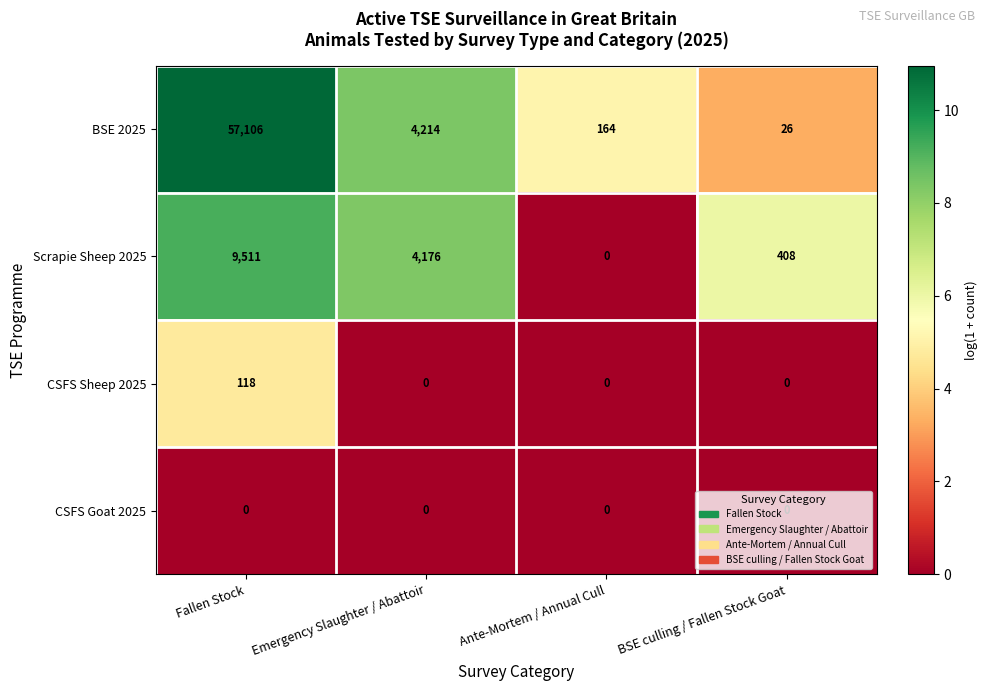

Which series has the largest total across all categories?

BSE 2025